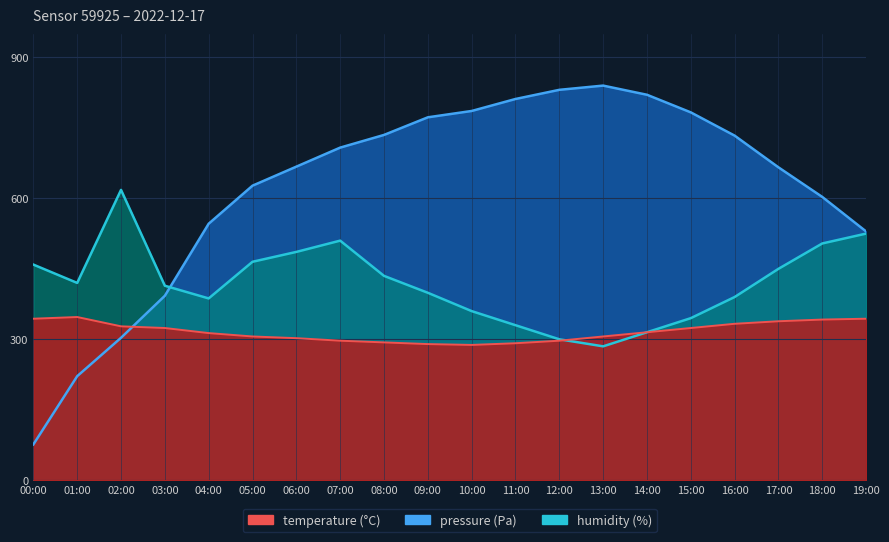

What is the sum of all humidity values?

8397.0